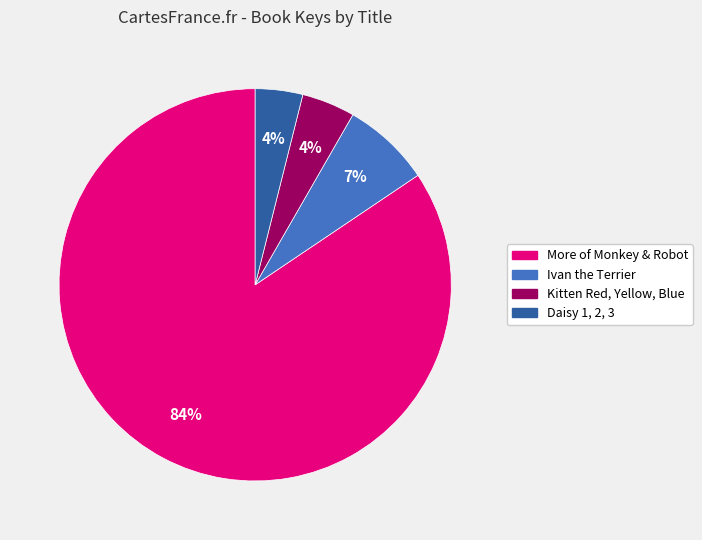

To the nearest percent, what is the difference between the largest and smallest slice percentages?

81%